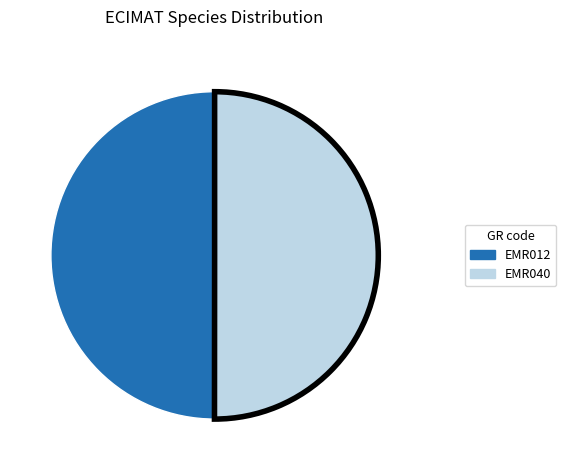

What is the ratio of the value at EMR040 to the value at EMR012?

1.0